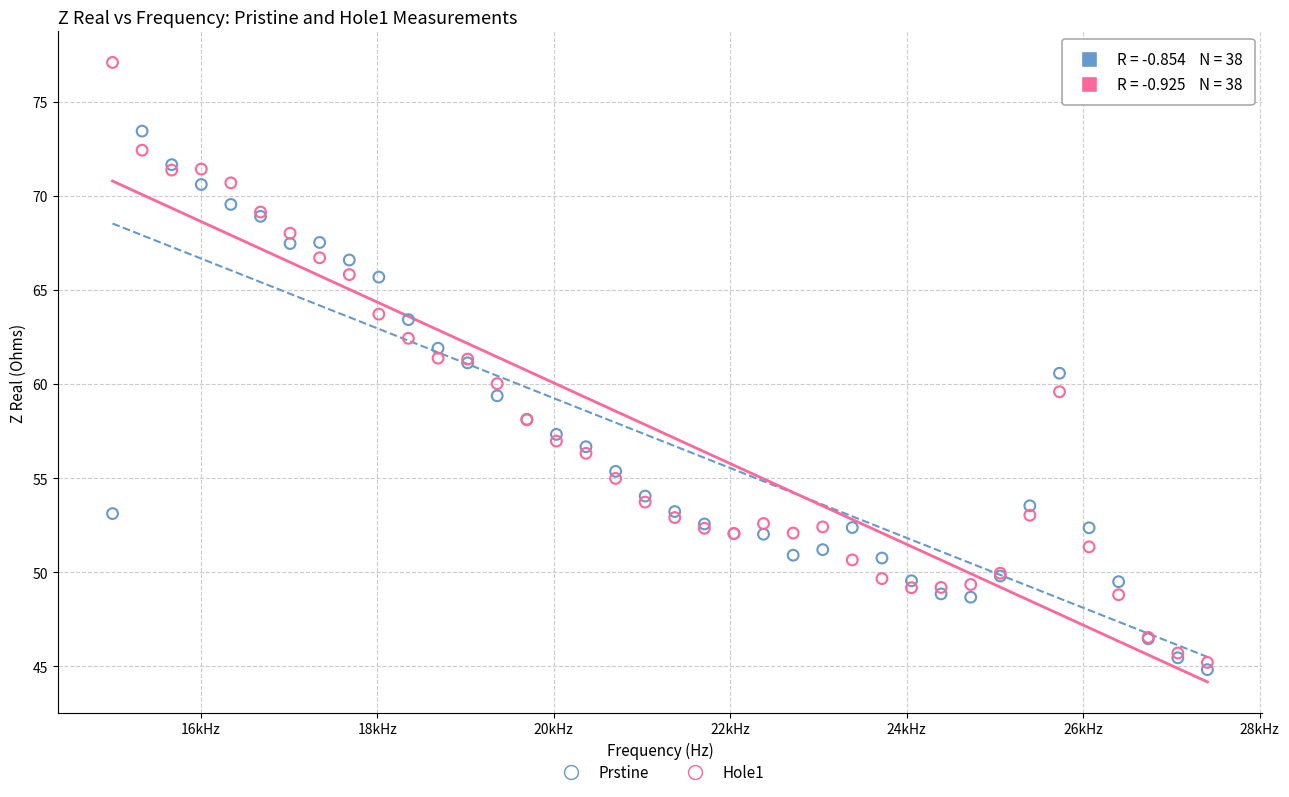

Which series has the largest Y range (max minus min)?

Hole1